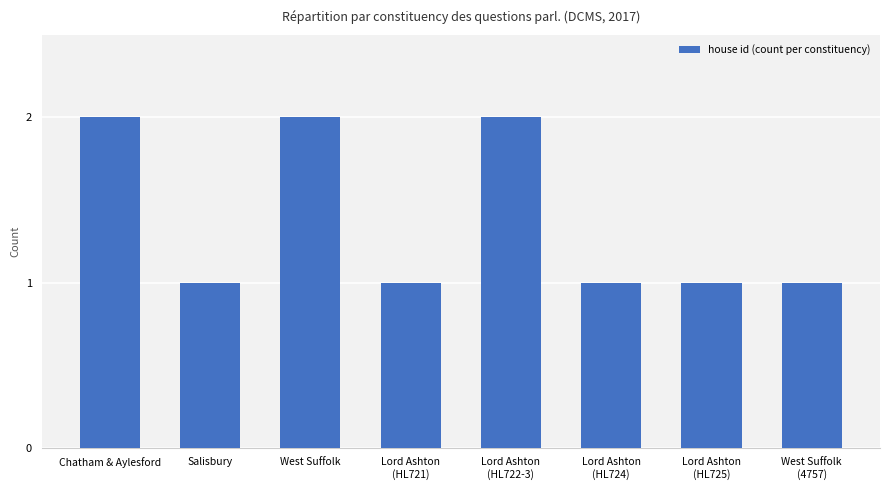

What is the label of the 8th bar from the right?

Chatham & Aylesford